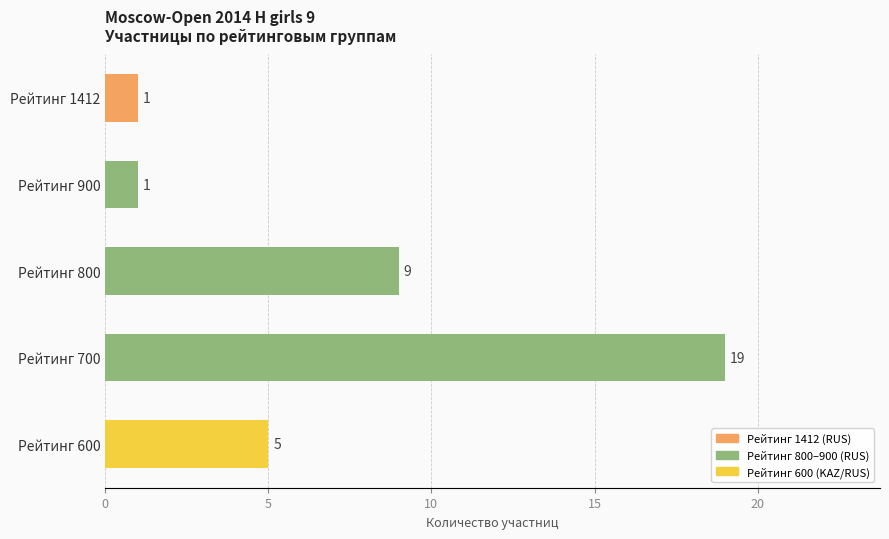

What is the value of the 2nd bar from the top?

1